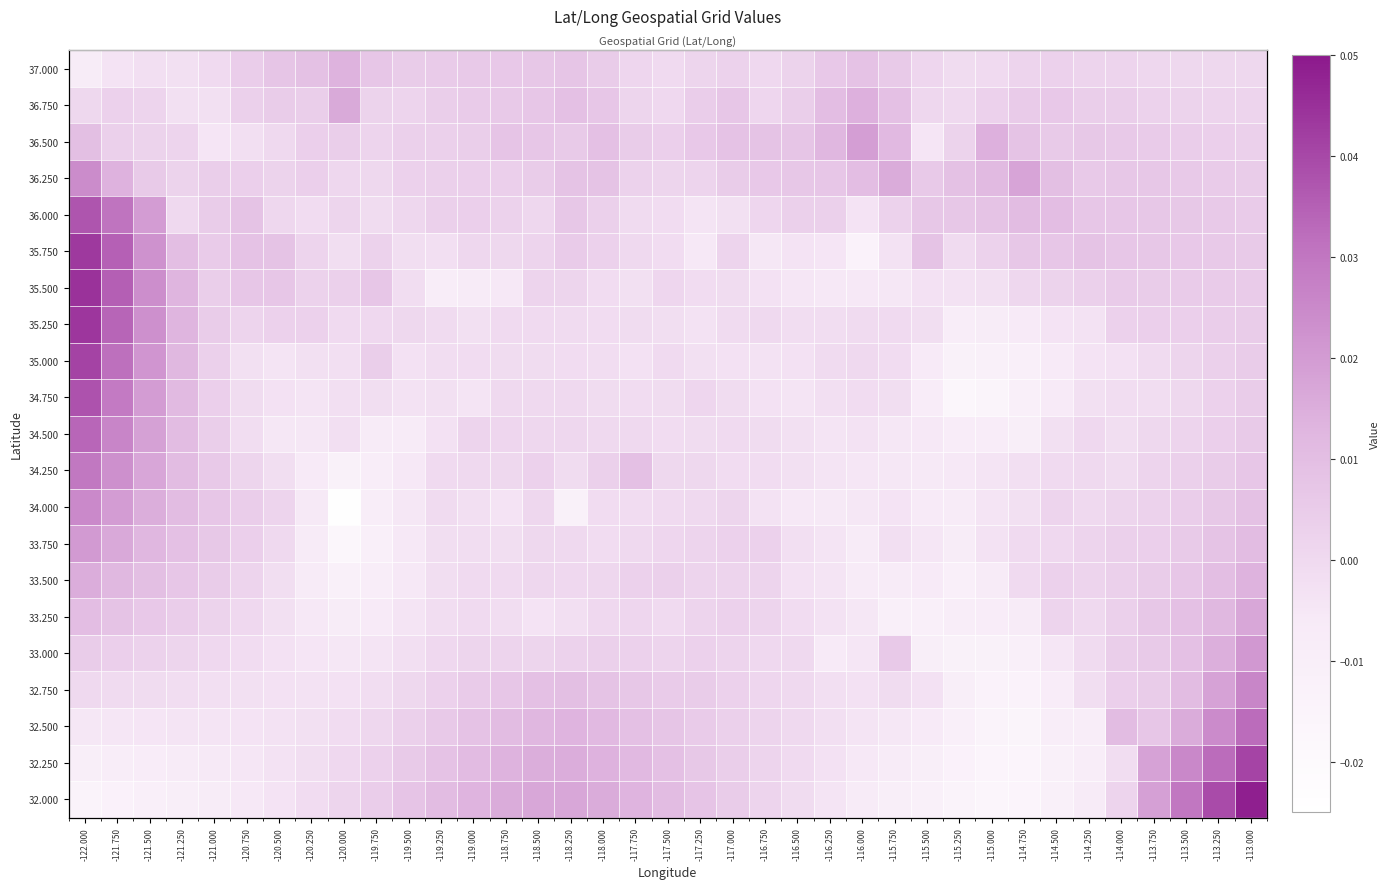

How many categories are shown in the chart?

37